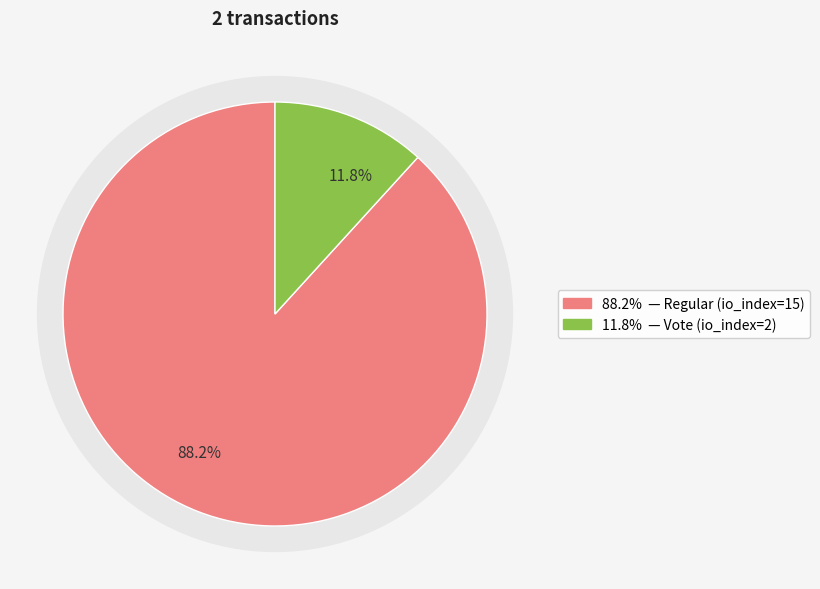

What percentage is the Vote (io_index=2) slice, to the nearest percent?

12%